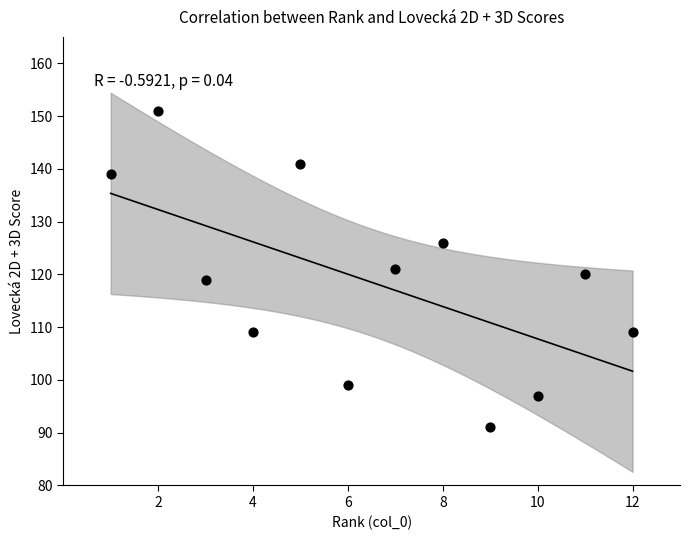

What is the average X value?

6